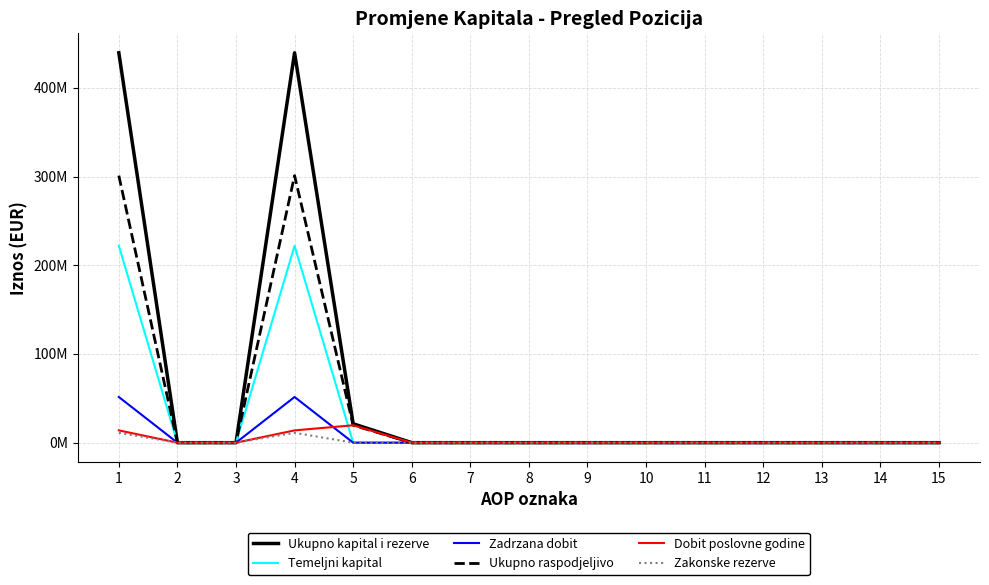

In Ukupno kapital i rezerve, how many points are higher than both neighbors (excluding endpoints)?

2